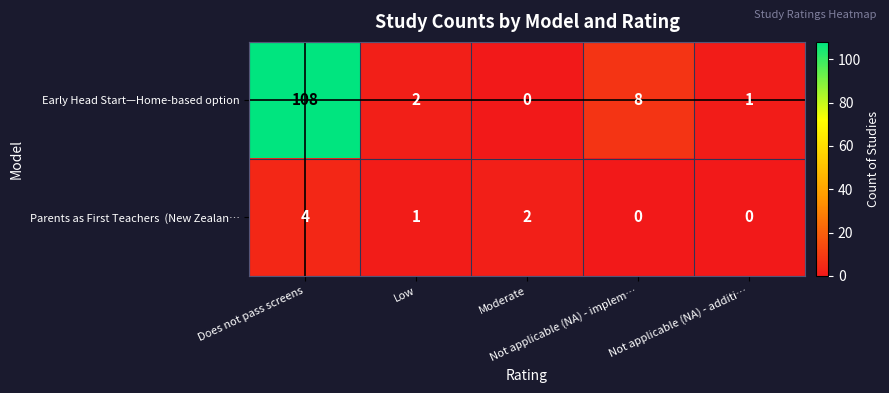

What is the average value of the Early Head Start—Home-based option series?

24